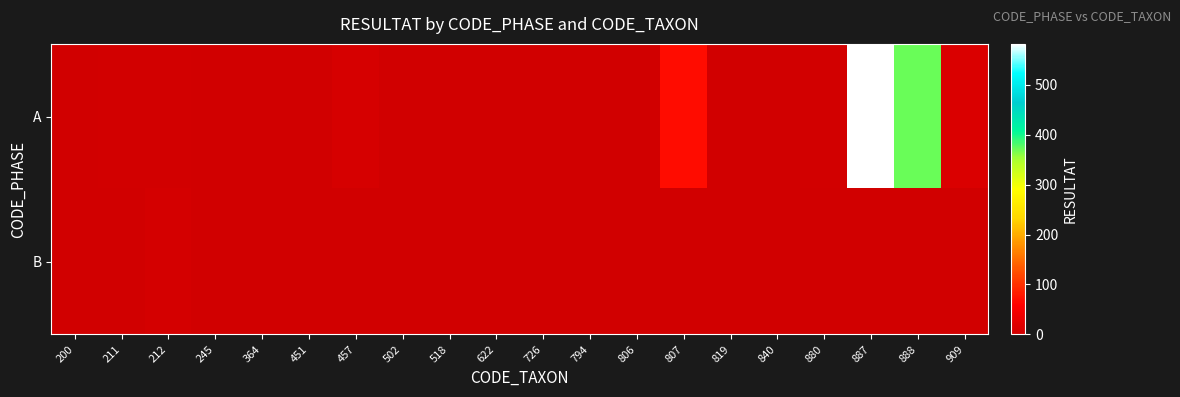

Rank the series by their maximum value, from lowest to highest.

B, A